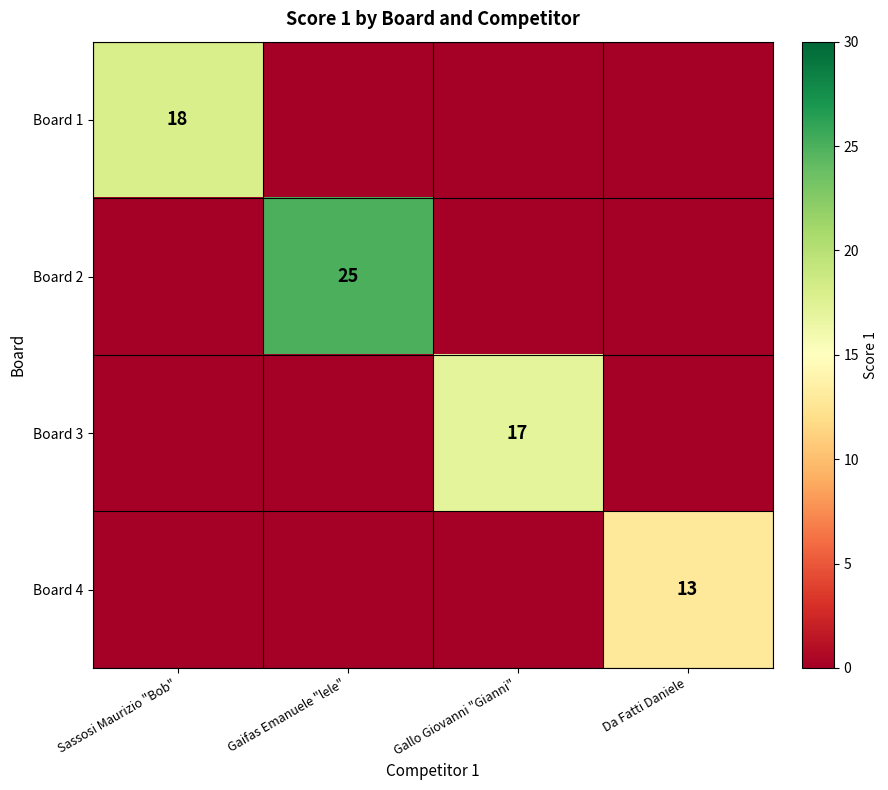

Is it true that Board 1 equals 18 at Sassosi Maurizio "Bob"?

True